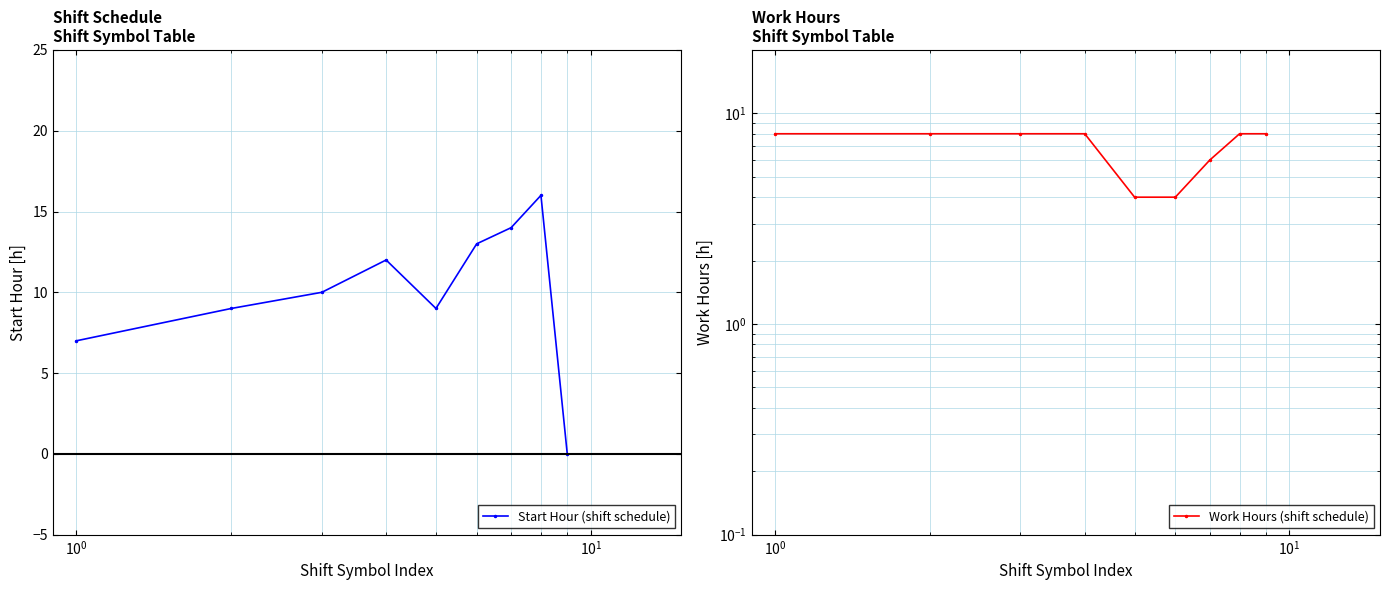

What is the maximum value for Start Hour (shift schedule)?

16